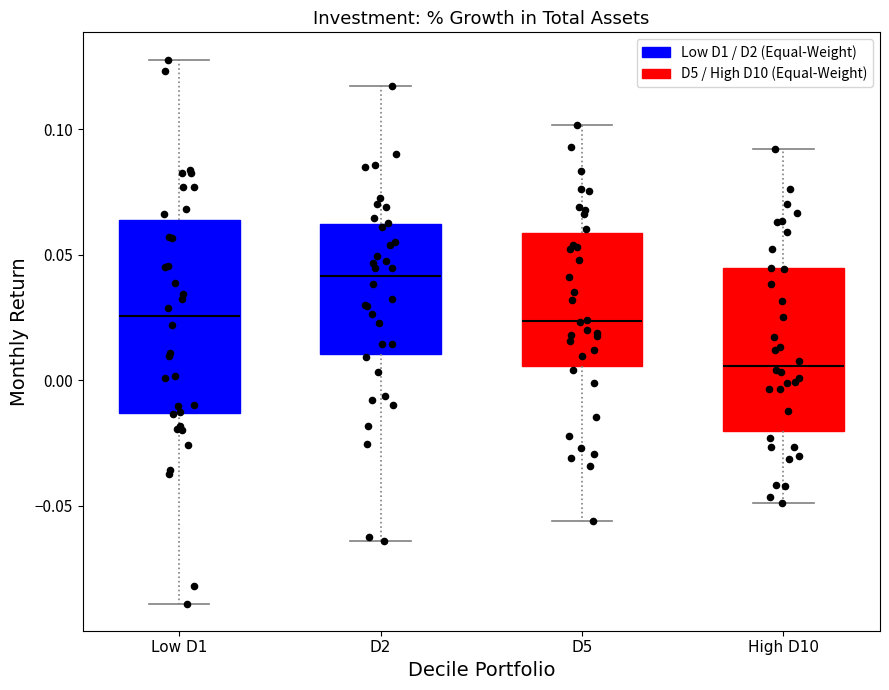

Where is the lower edge of the box for D5 on the y-axis? The values are not printed on the chart, so give them approximately, as read against the axis.

0.005